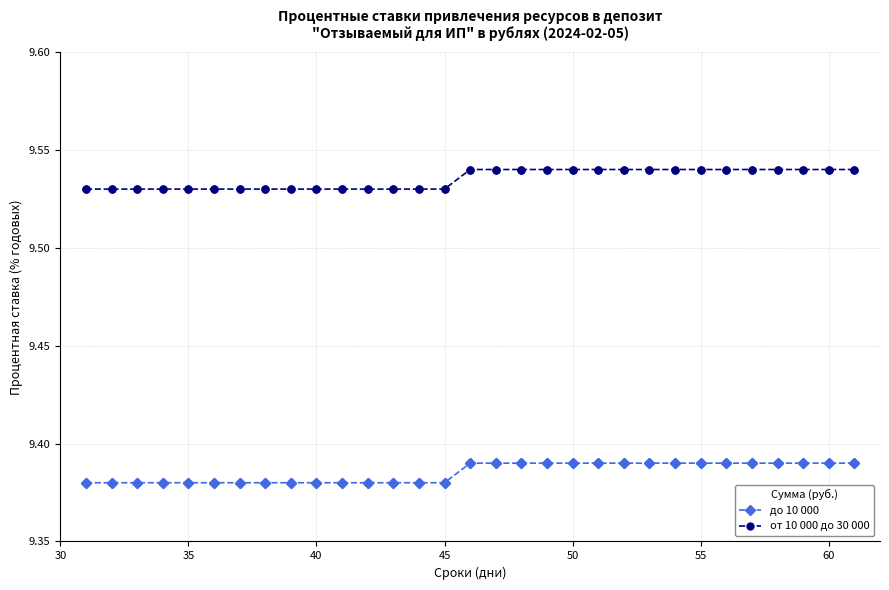

Count the от 10 000 до 30 000 values in the range 9 to 10.

31